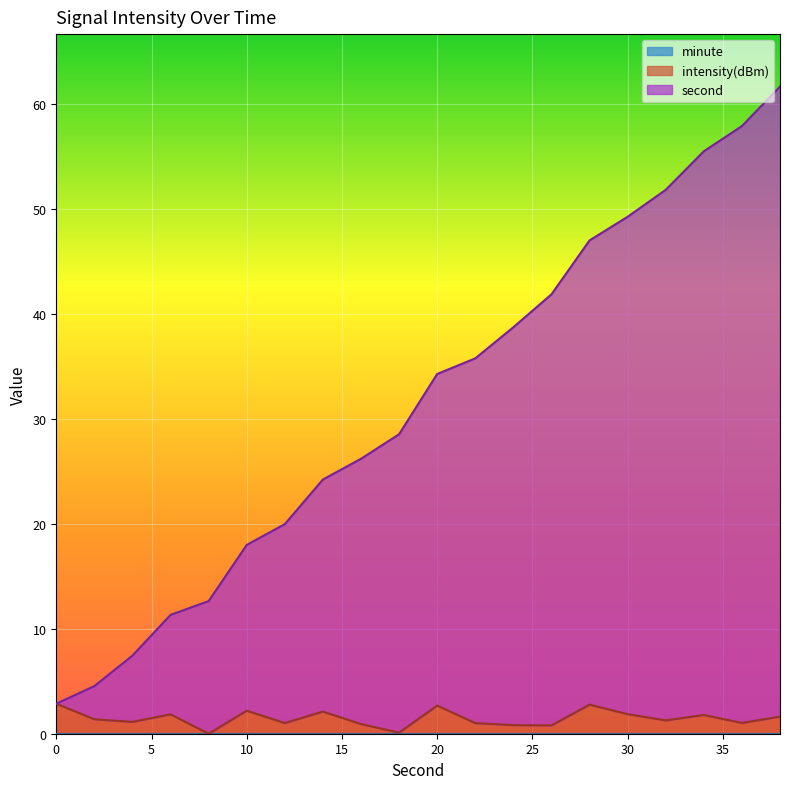

True or false: second and intensity cross at least once.

False